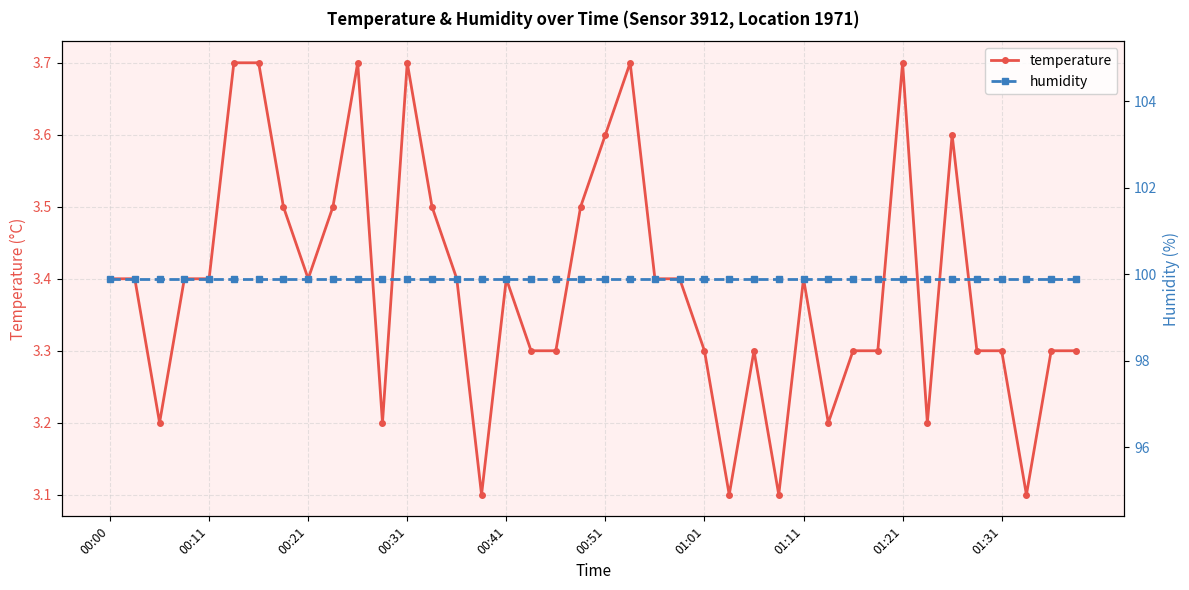

True or false: temperature and humidity intersect in this chart.

False